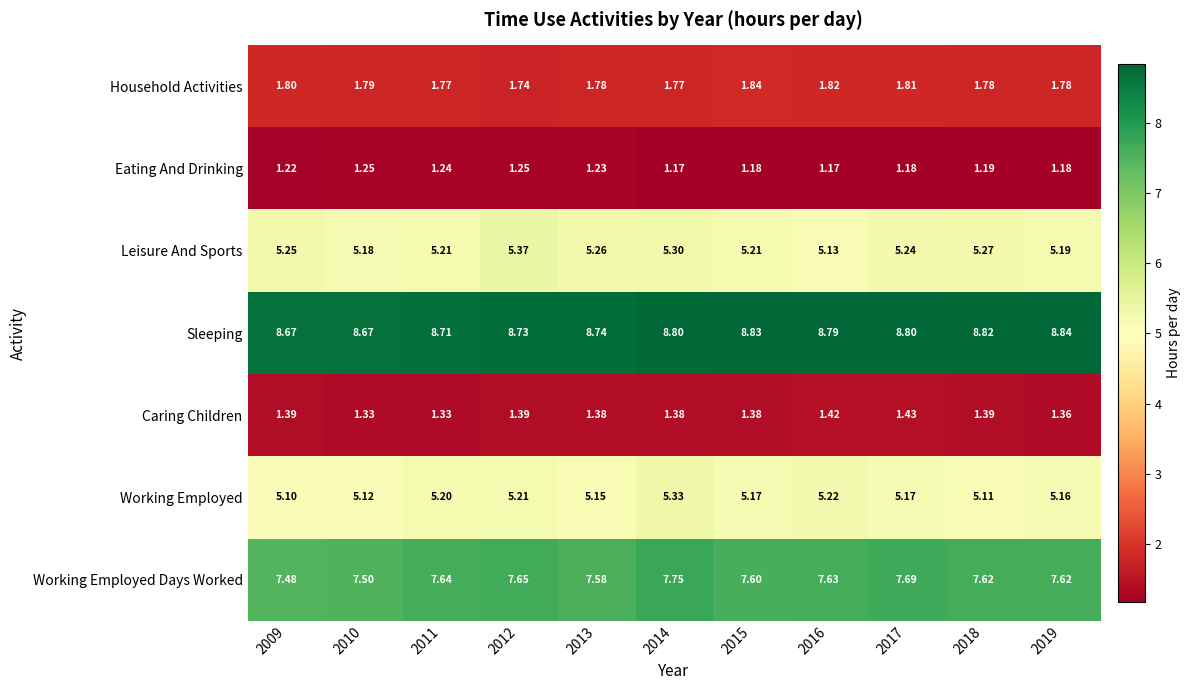

Is the value of Household Activities at 2019 greater than the value of Working Employed at 2012?

No